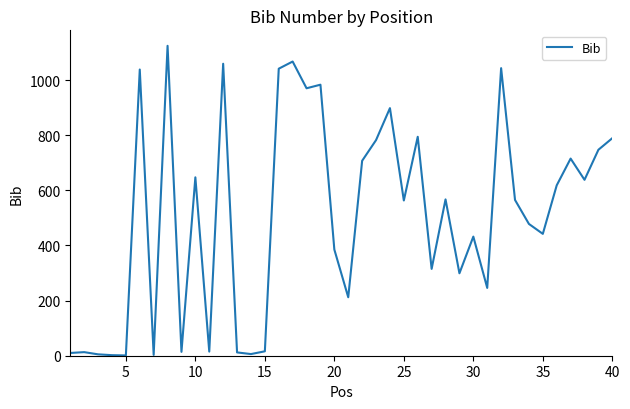

What is the average value?

507